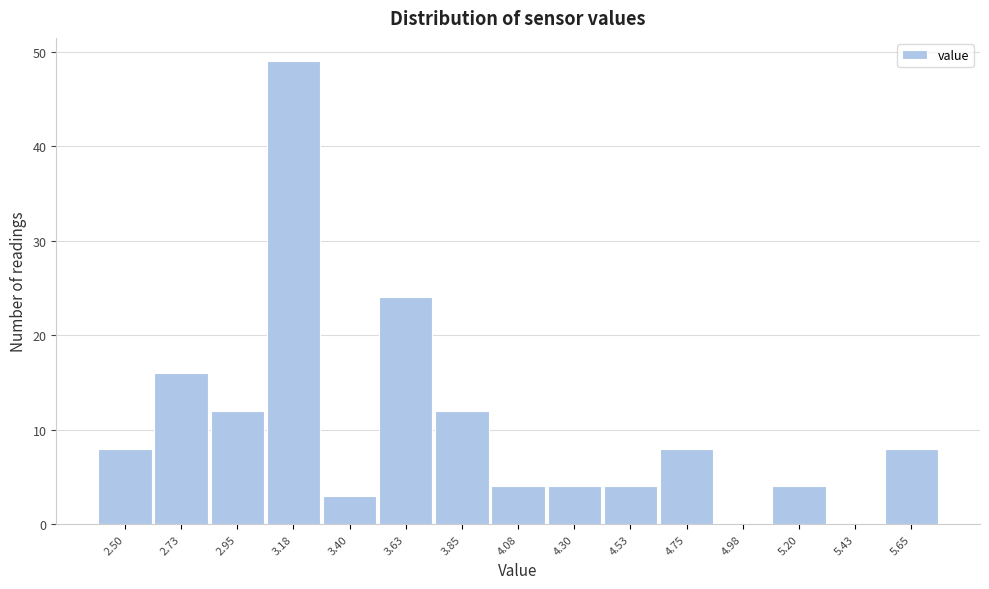

Reading left to right, extract all data points from this chart.

2.50=8	2.73=16	2.95=12	3.18=49	3.40=3	3.63=24	3.85=12	4.08=4	4.30=4	4.53=4	4.75=8	4.98=0	5.20=4	5.43=0	5.65=8